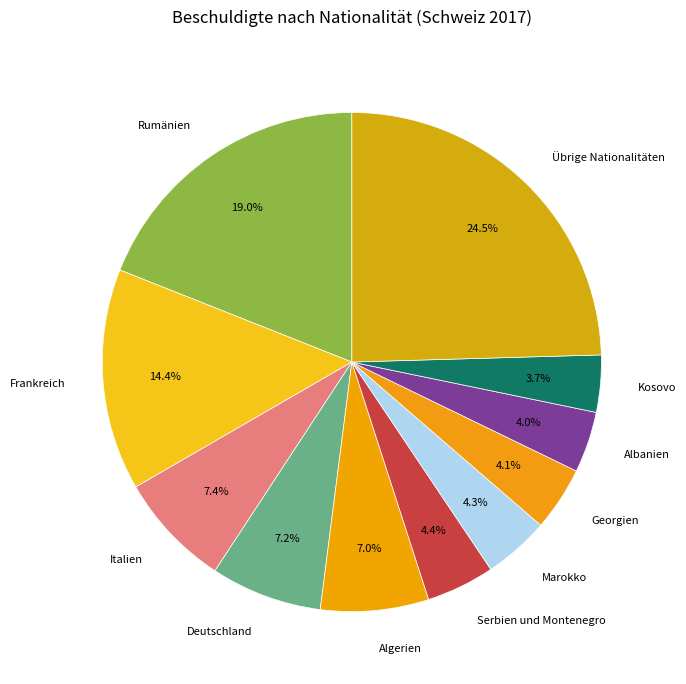

What portion of the pie excludes Deutschland?

92.8%